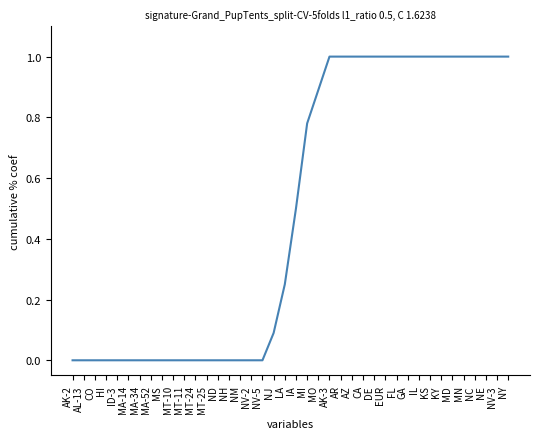

What is the change in value from ND to MO?

+0.9